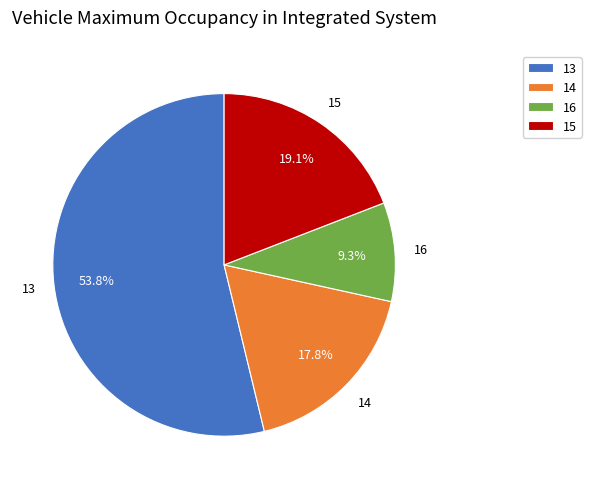

Which category has the smallest portion of the pie?

16